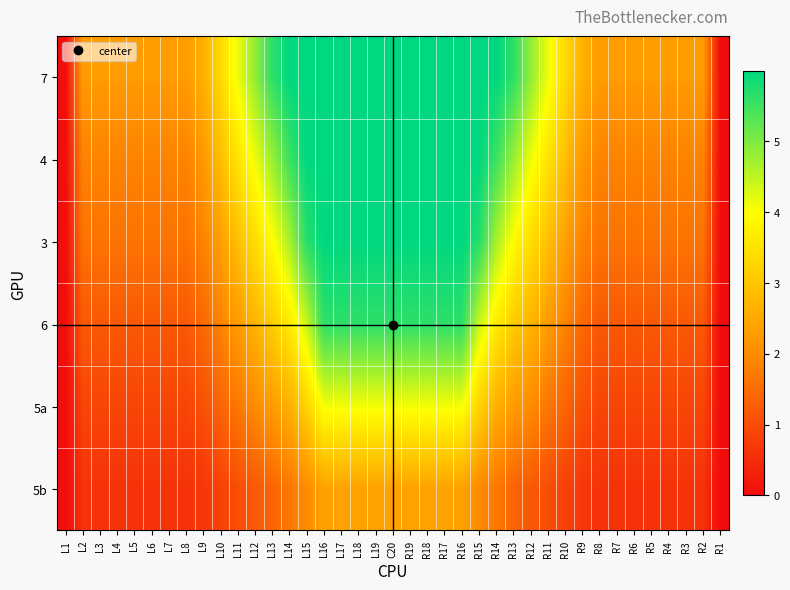

At which category is the sum across all series the highest?

L16